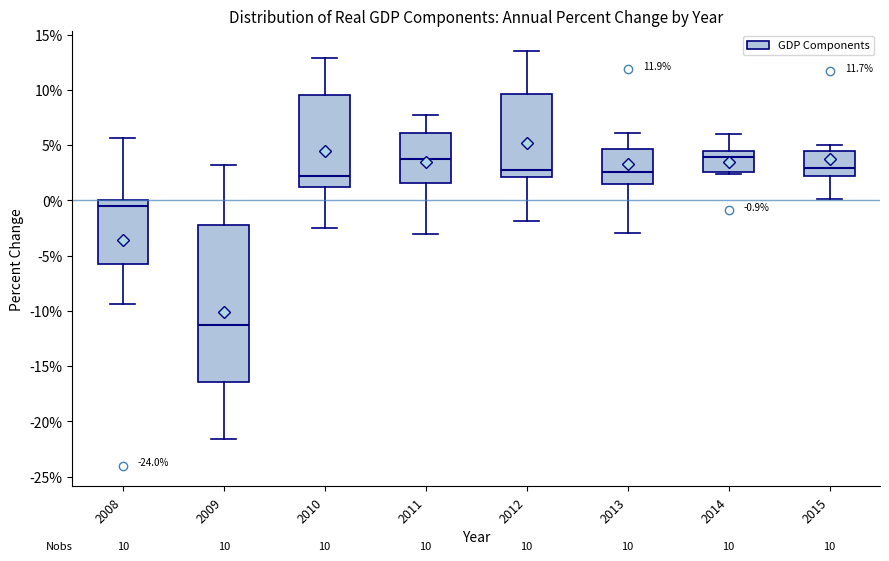

Which box is the tallest, from its lower edge to its upper edge?

2009